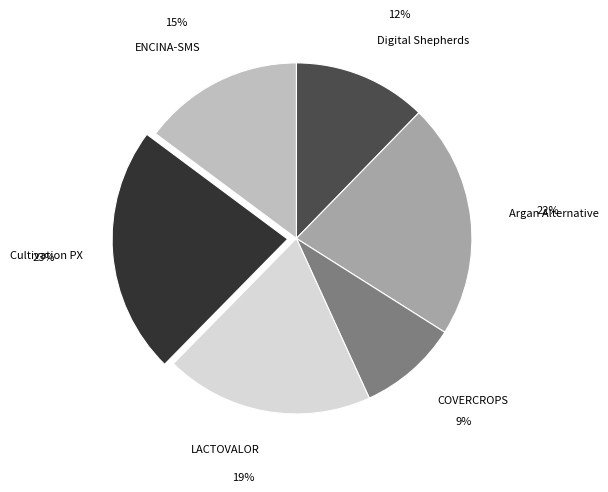

Do Cultivation PX and LACTOVALOR together represent more than half of the pie?

No